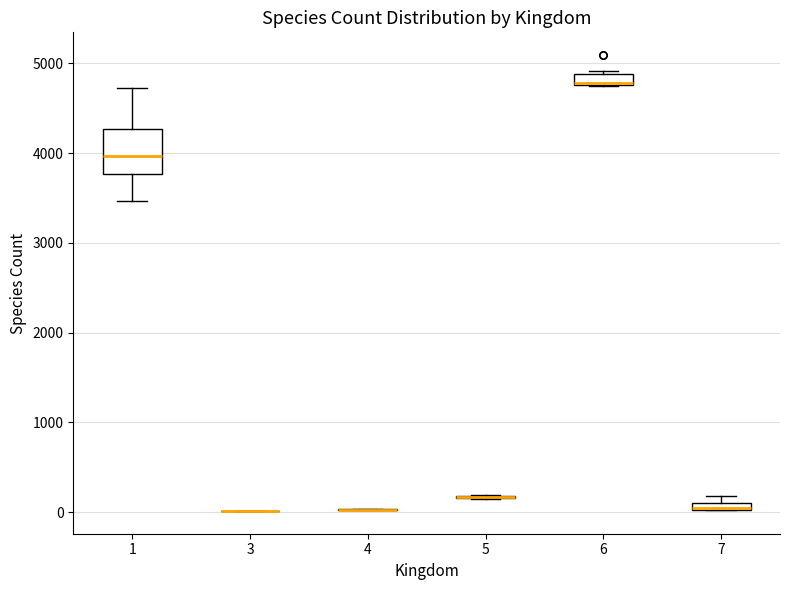

Where does the lower whisker of the box at x = 1 end on the y-axis? The values are not printed on the chart, so give them approximately, as read against the axis.

3500